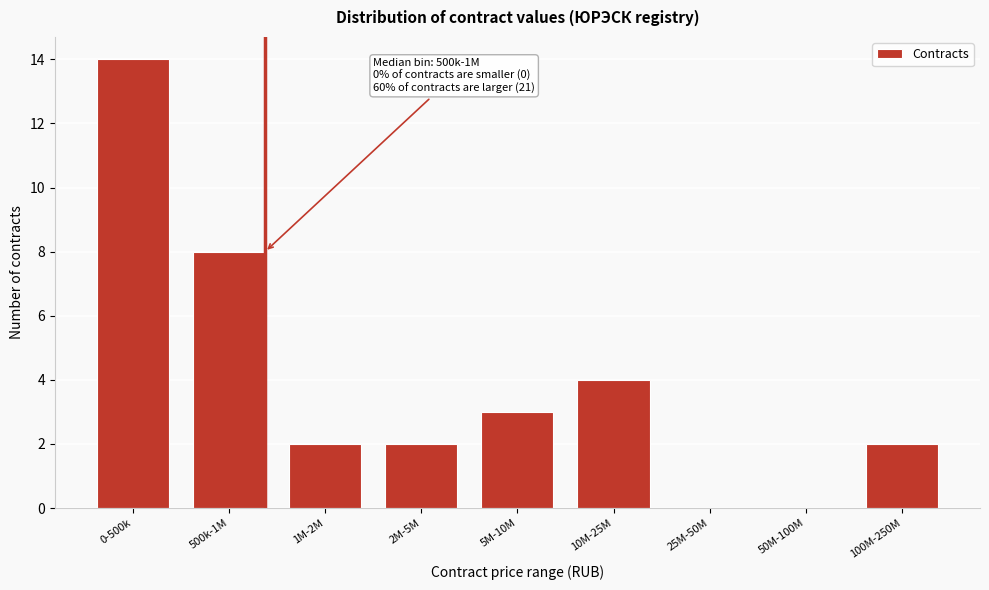

Reading left to right, extract all data points from this chart.

0-500k=14	500k-1M=8	1M-2M=2	2M-5M=2	5M-10M=3	10M-25M=4	25M-50M=0	50M-100M=0	100M-250M=2